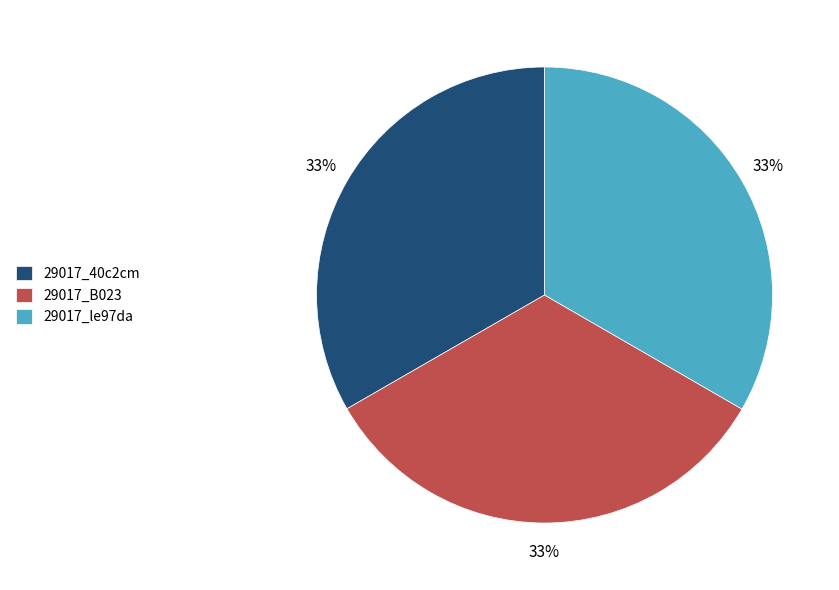

How many slices are in this pie chart?

3